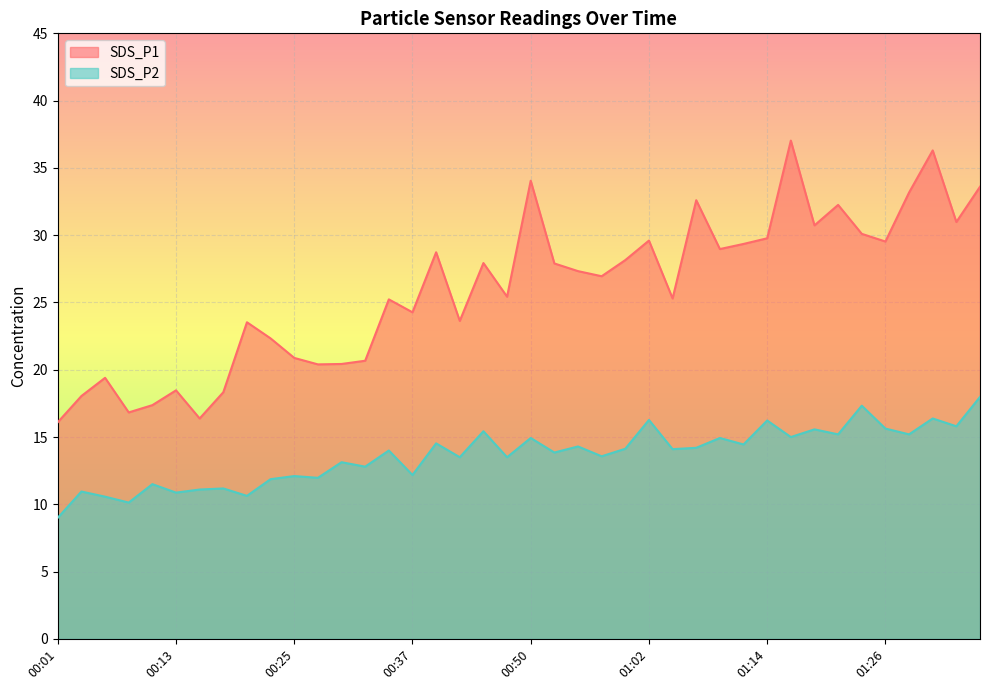

True or false: SDS_P1 and SDS_P2 intersect in this chart.

False